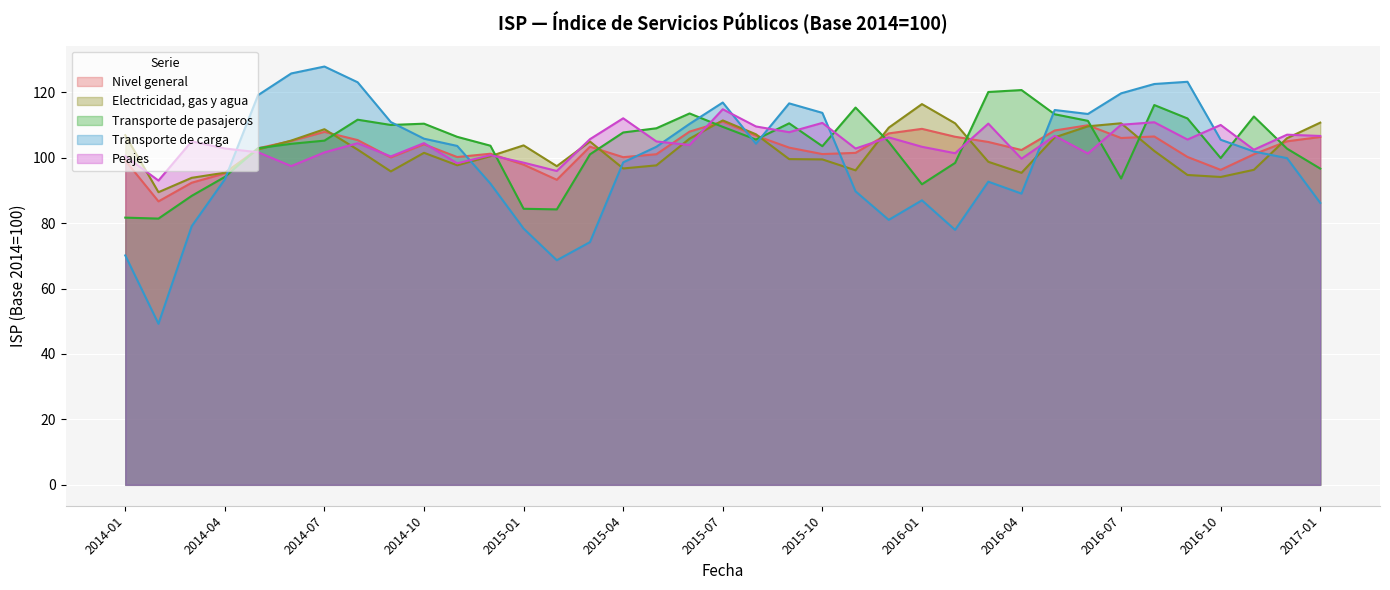

True or false: Electricidad, gas y agua and Transporte de pasajeros intersect in this chart.

True